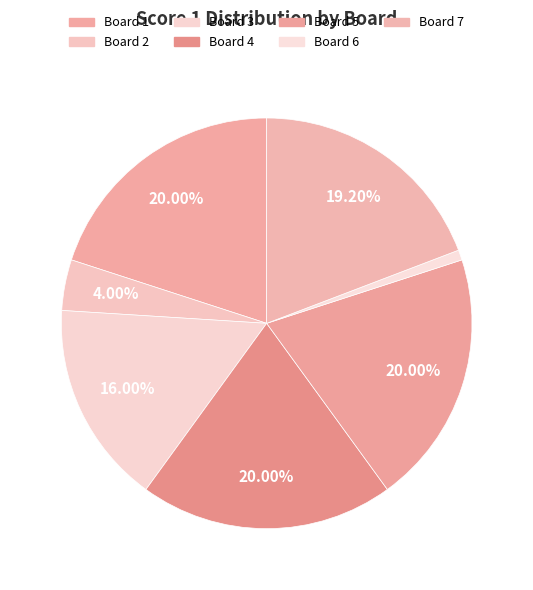

To the nearest percent, what is the difference between the largest and smallest slice percentages?

19%